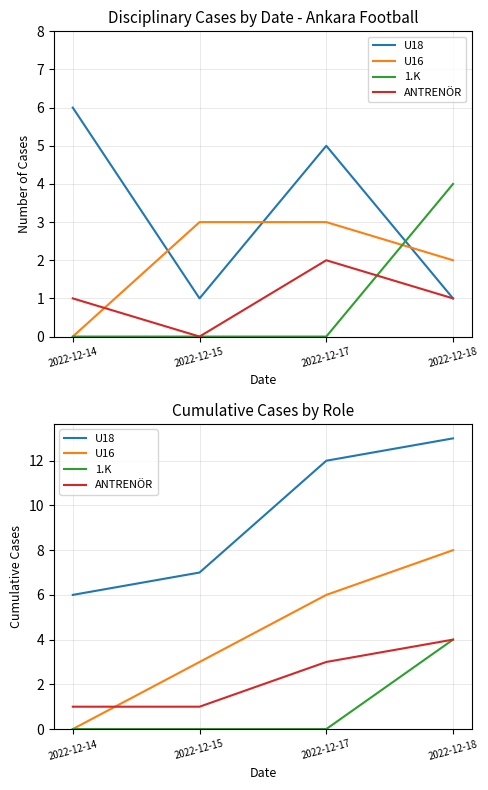

Which series changed the most between 2022-12-15 and 2022-12-17?

U18